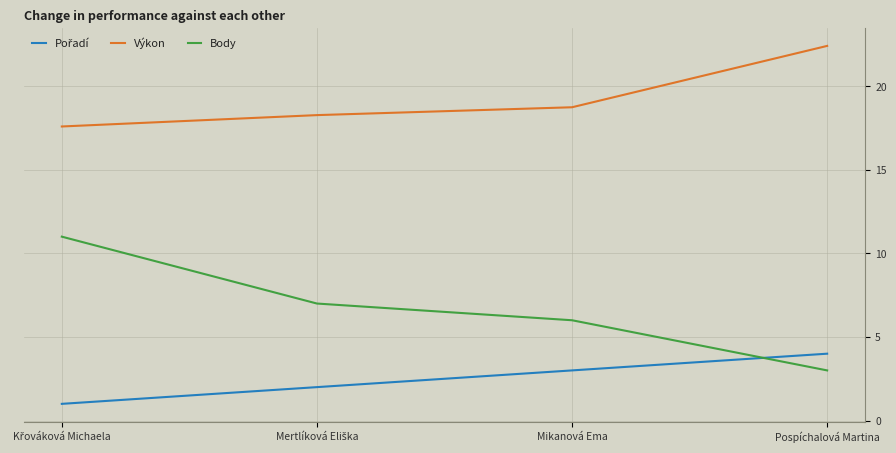

At which label is Výkon closest to 20?

Mikanová Ema